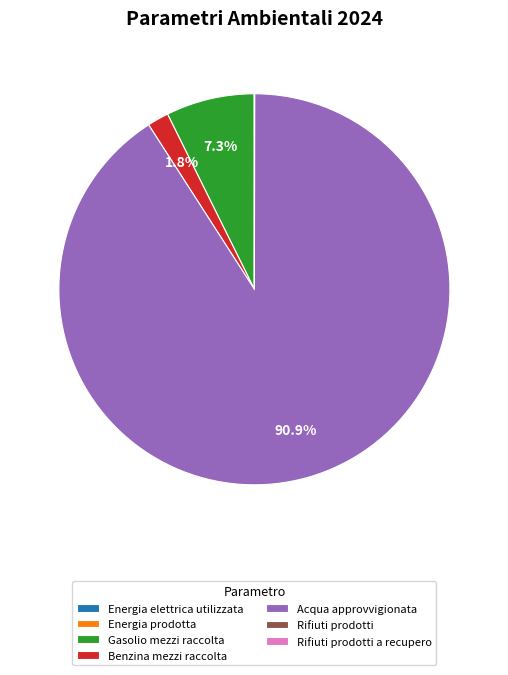

To the nearest percent, what is the difference between the largest and smallest slice percentages?

91%